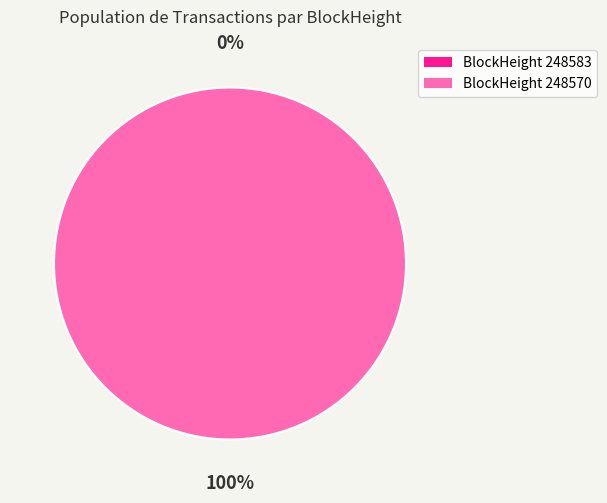

Is 248570 the majority of the pie?

Yes